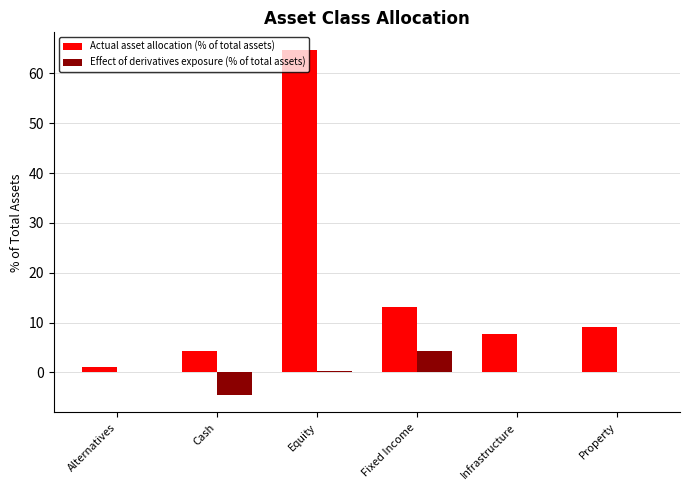

What is the sum of the Actual asset allocation (% of total assets) values at Infrastructure and Fixed Income?

20.7